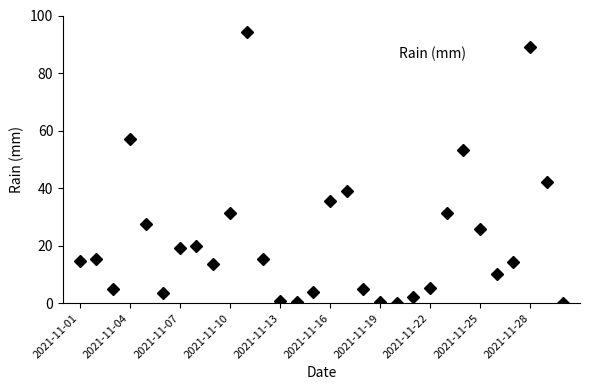

What is the sum of all values?

674.8